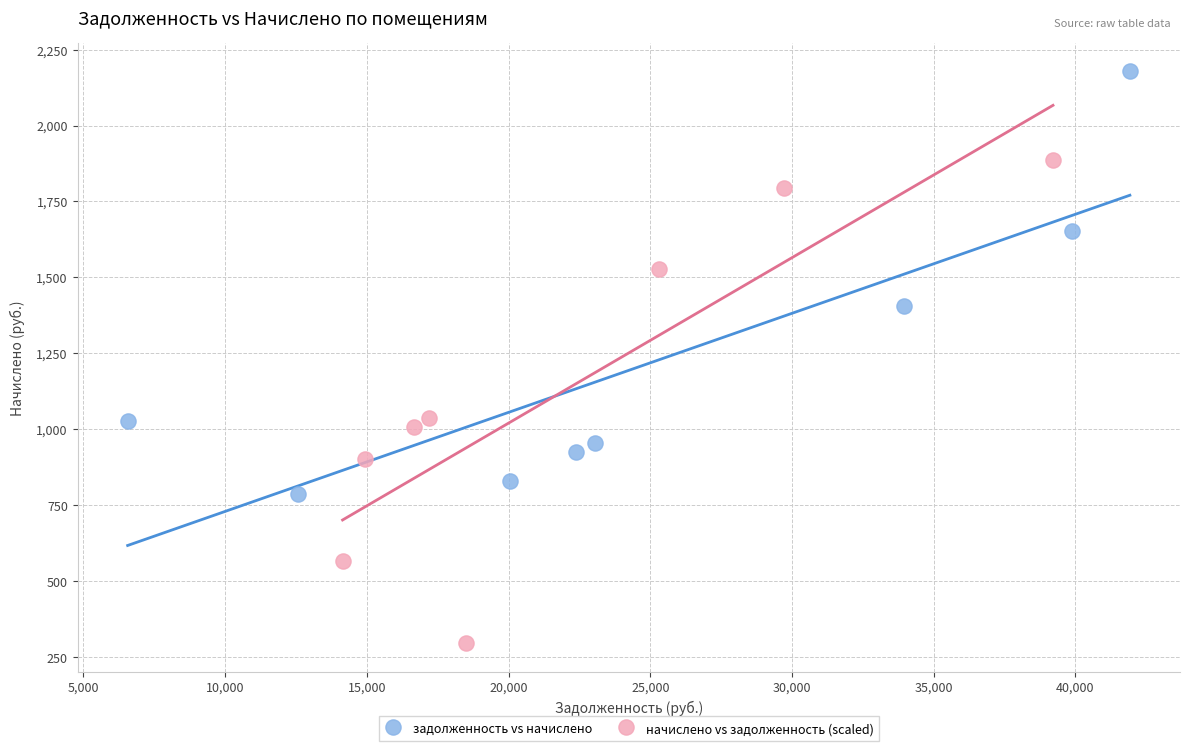

What are all the series names shown in the legend?

задолженность vs начислено, начислено vs задолженность (scaled)